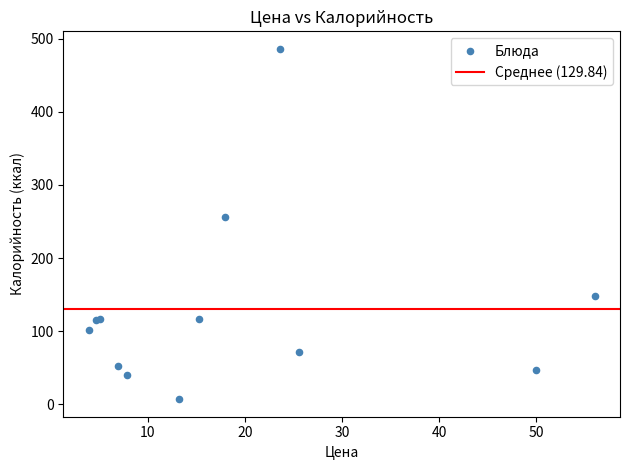

What Y value in the scatter plot is closest to 246?

256.0